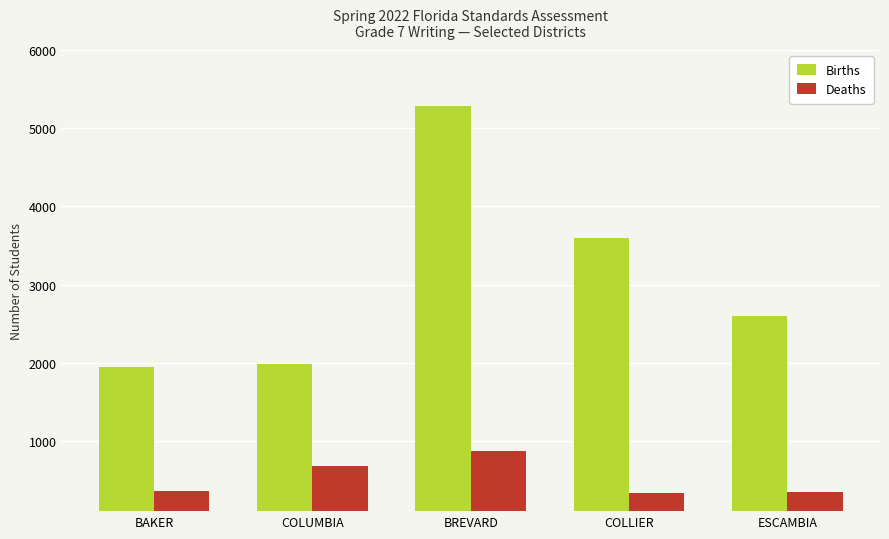

What is the total value across all series at BREVARD?

6156